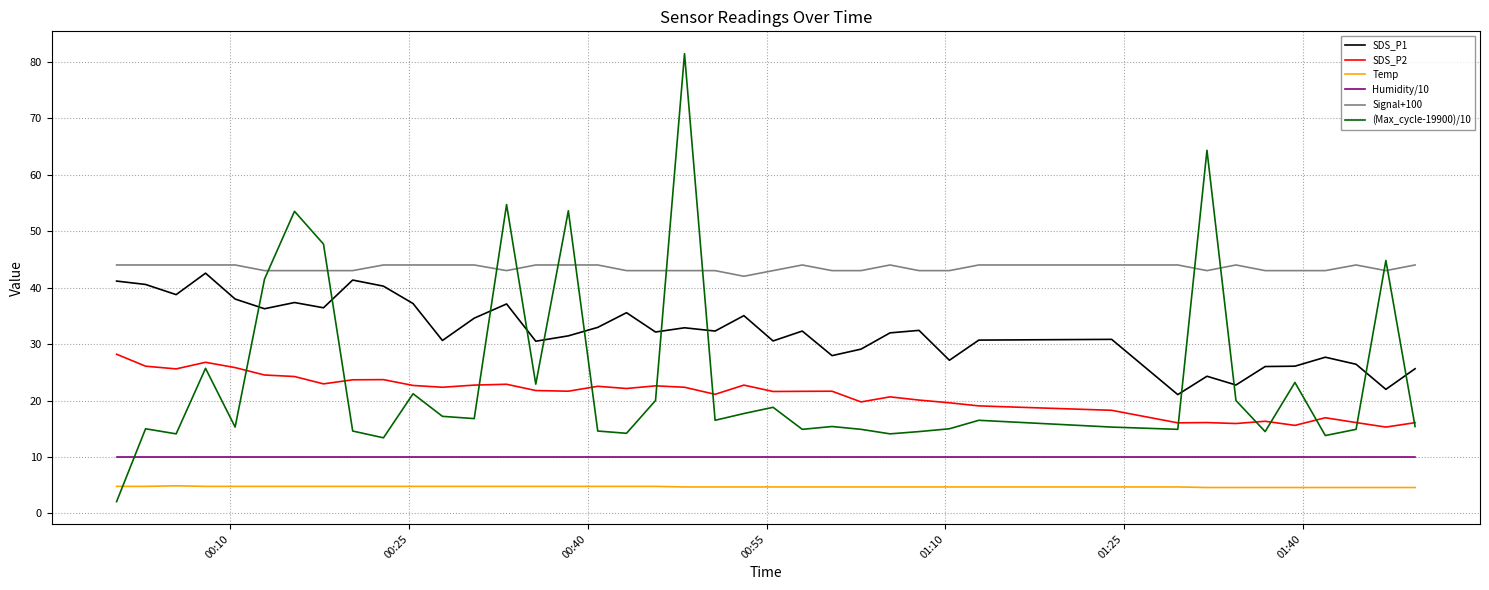

What is the sum of all SDS_P2 values?

845.8